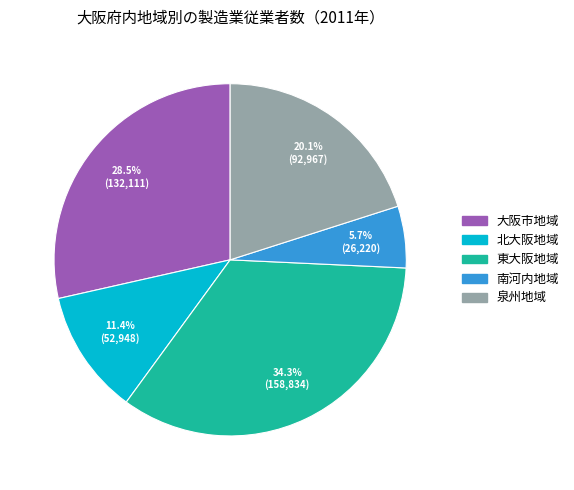

Is 泉州地域 the majority of the pie?

No